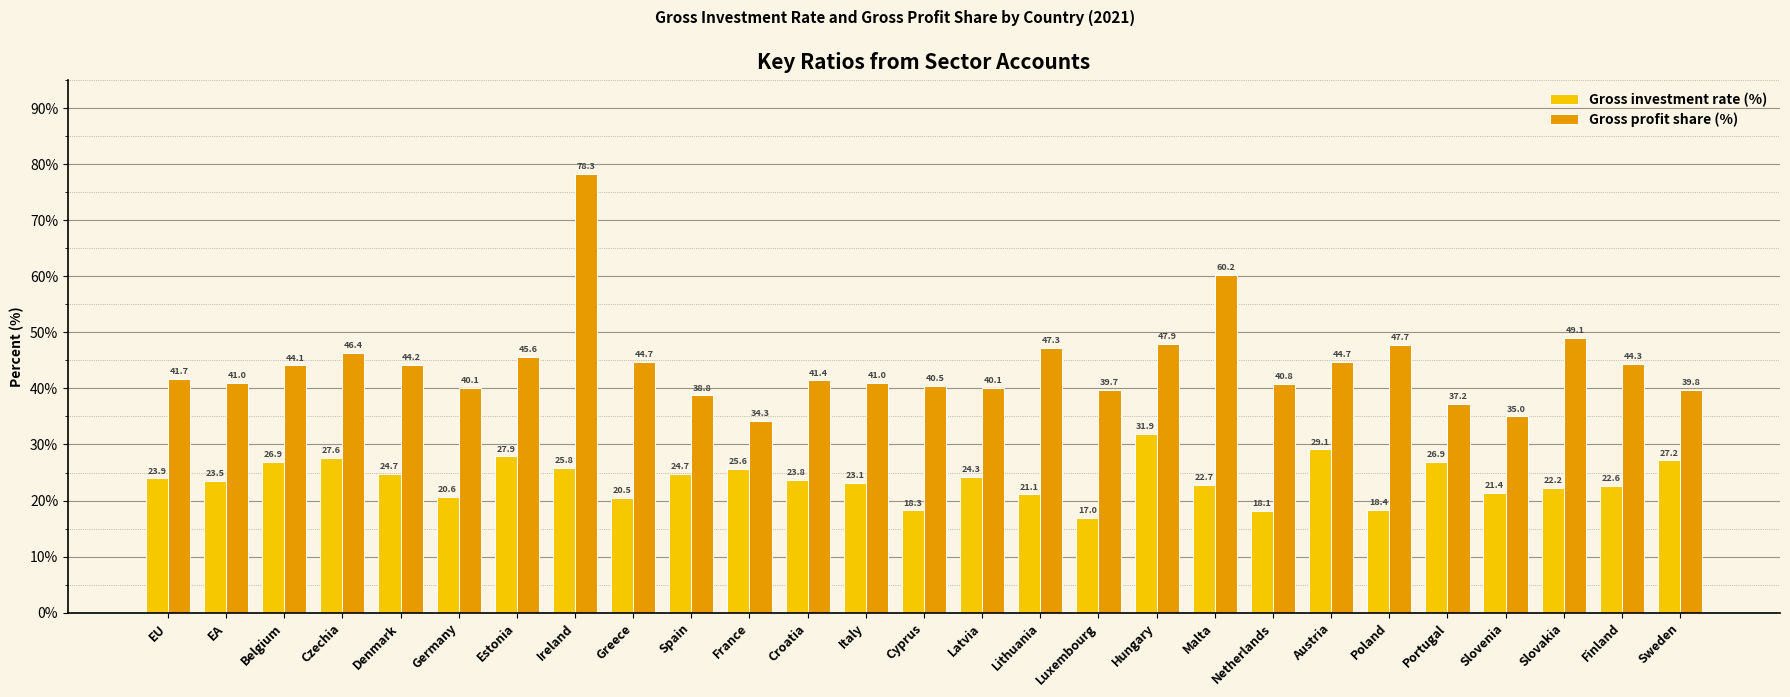

At which category is the sum across all series the highest?

Ireland